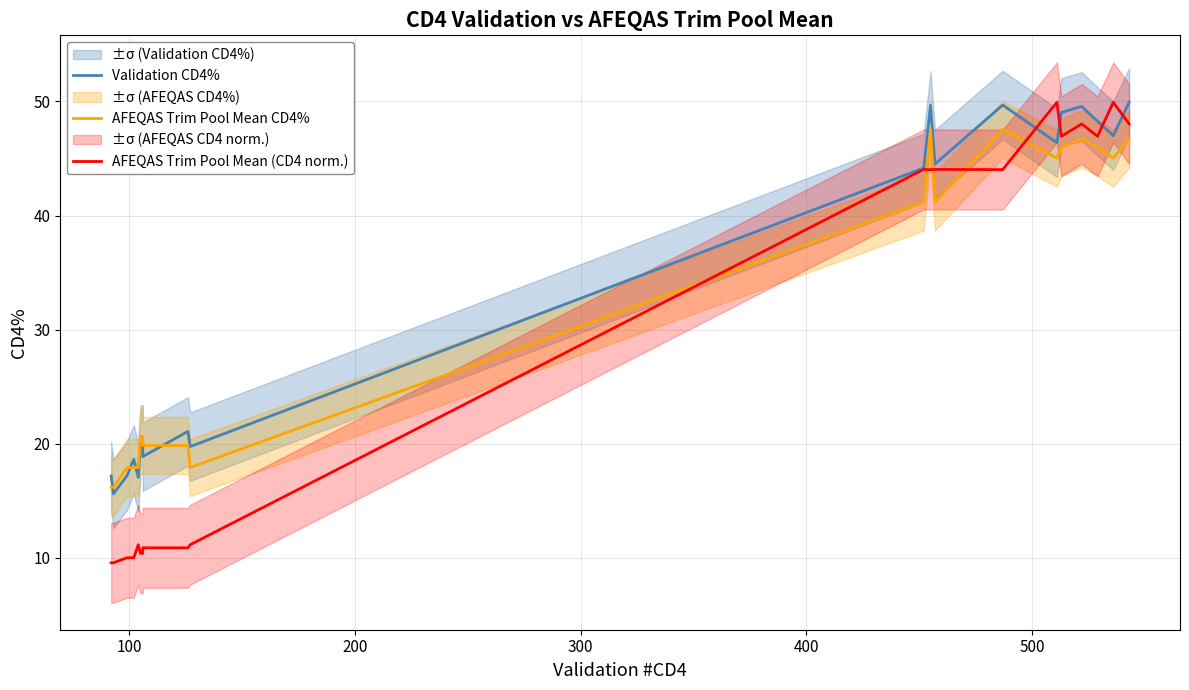

Which series has the largest range (max minus min)?

AFEQAS Trim Pool Mean (CD4 norm.)